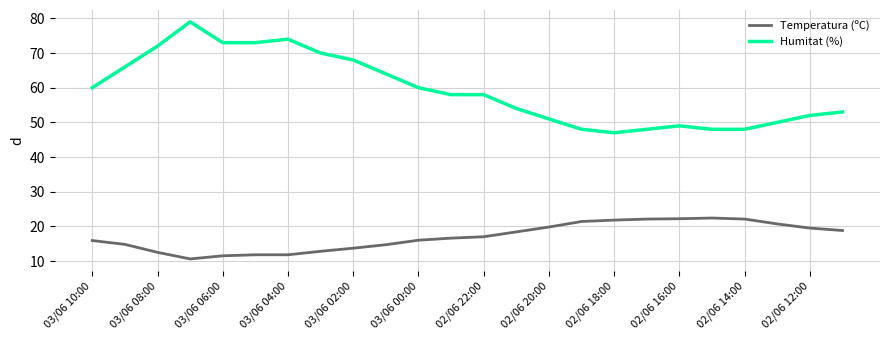

What is the average value of the Humitat (%) series?

59.3